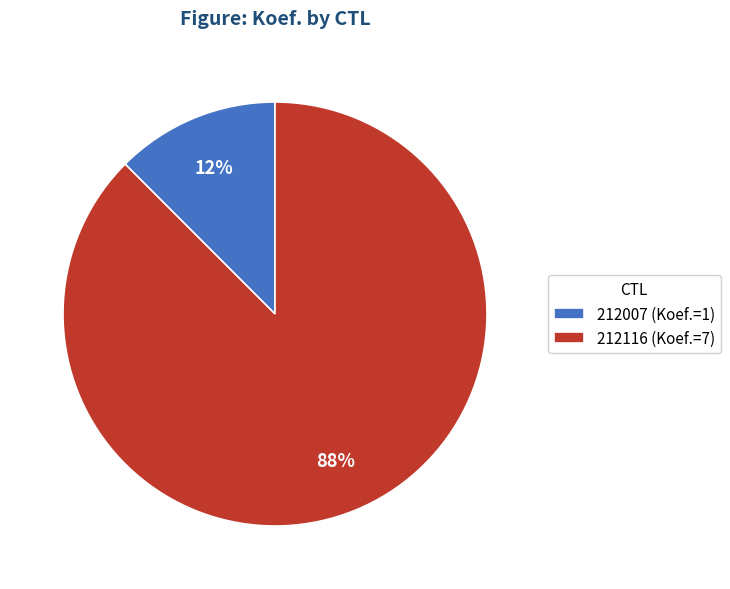

Which has a higher value, 212116 (Koef.=7) or 212007 (Koef.=1)?

212116 (Koef.=7)